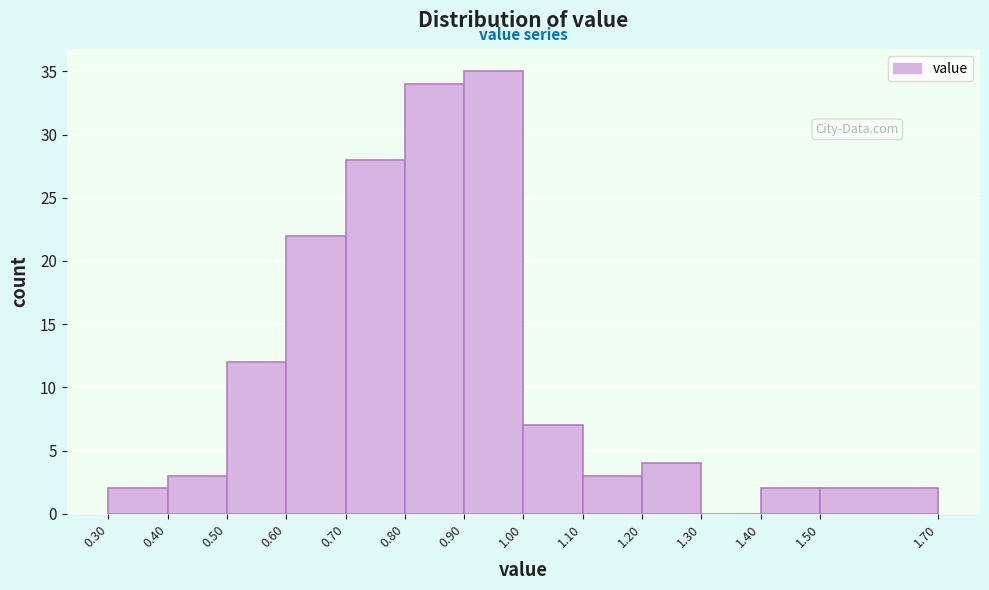

Reading left to right, list every bar in this chart as the range it spans on the x-axis followed by its height. The values are not printed on the chart, so give them approximately, as read against the axis.

0.30 to 0.40: 2
0.40 to 0.50: 3
0.50 to 0.60: 12
0.60 to 0.70: 22
0.70 to 0.80: 28
0.80 to 0.90: 34
0.90 to 1.00: 35
1.00 to 1.10: 7
1.10 to 1.20: 3
1.20 to 1.30: 4
1.30 to 1.40: 0
1.40 to 1.50: 2
1.50 to 1.70: 2